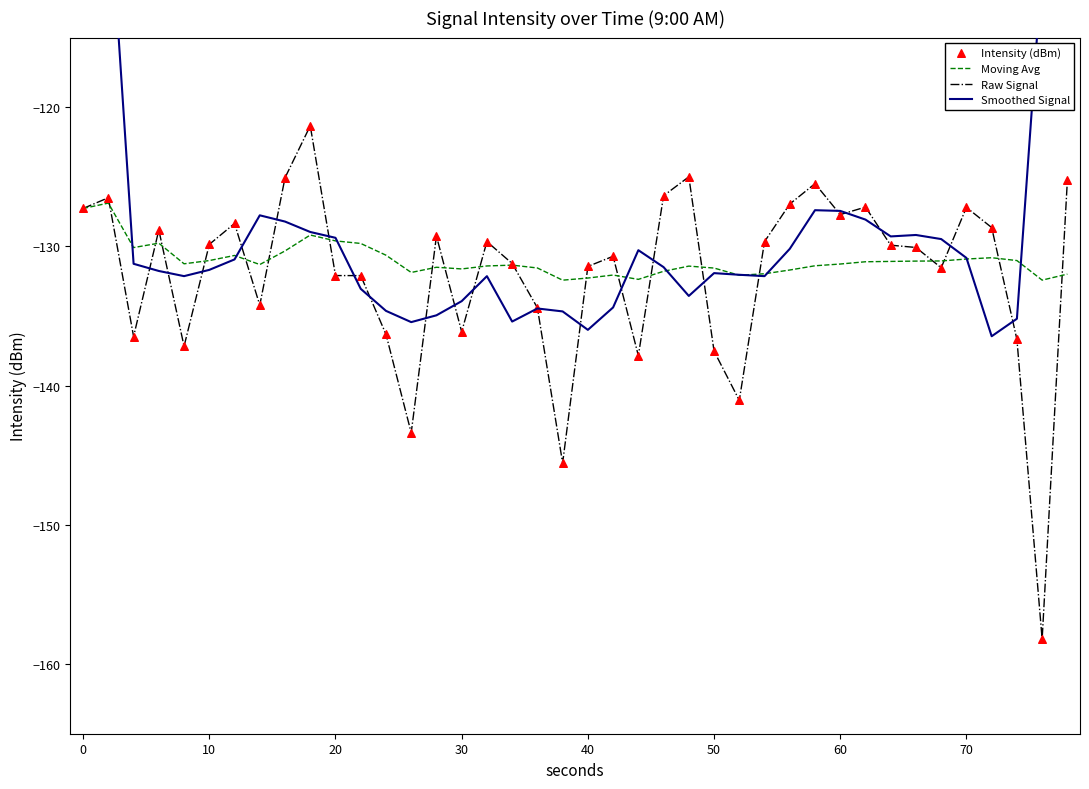

What are all the series names shown in the legend?

Moving Avg, Raw Signal, Smoothed Signal, Intensity (dBm)